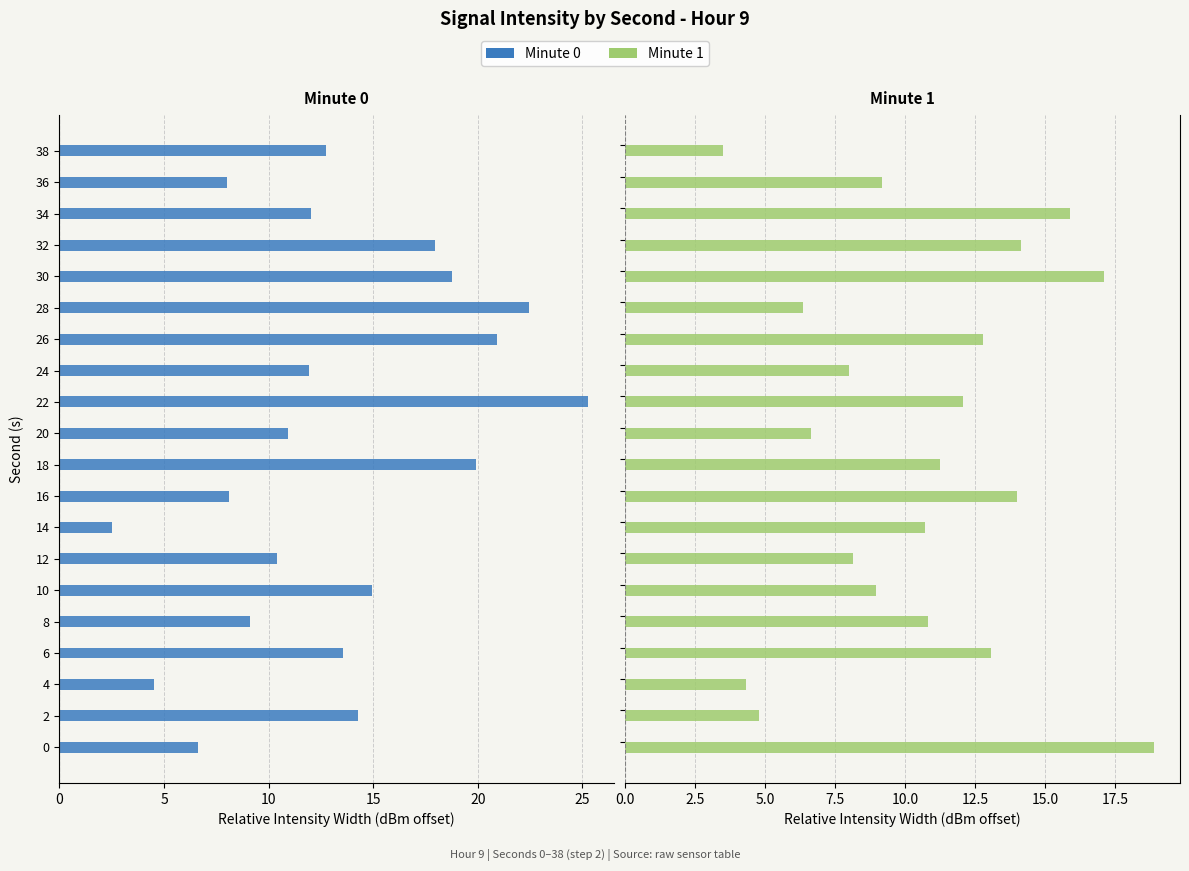

How many distinct data groups are displayed?

2